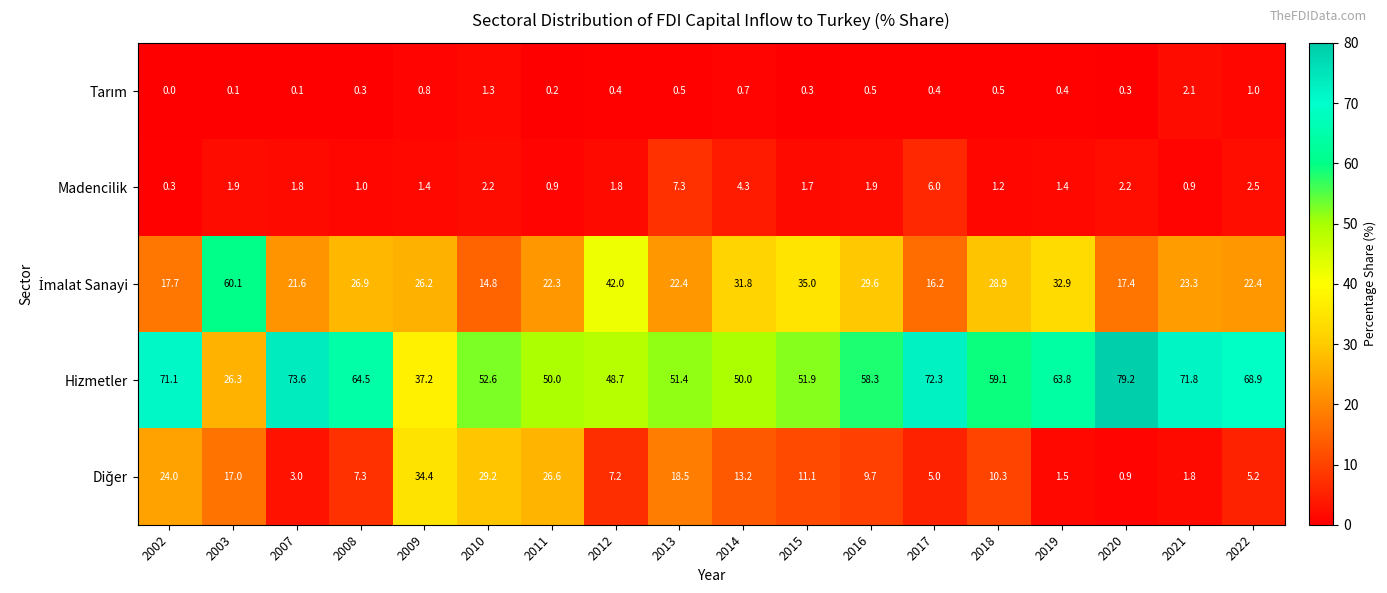

True or false: Madencilik has a value of 4.3 at 2014.

True